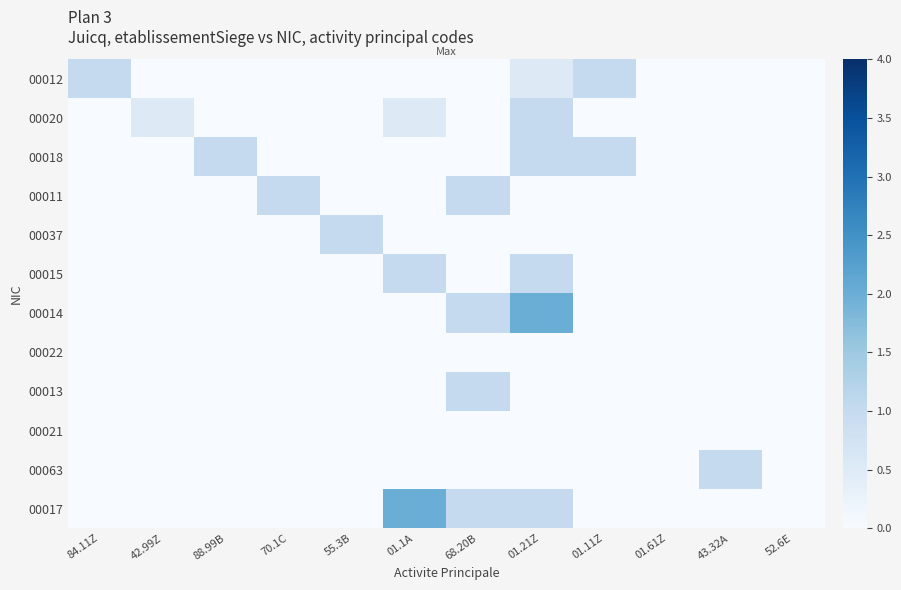

Which has a higher value, 43.32A or 01.61Z?

43.32A